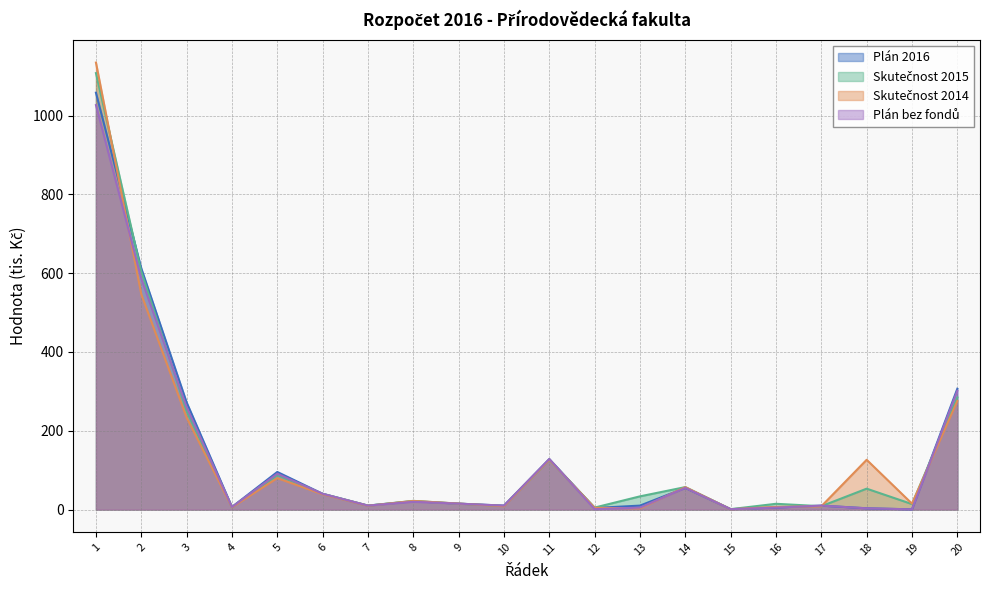

What is the difference between the Skutečnost 2015 values at 2 and 5?

516.5